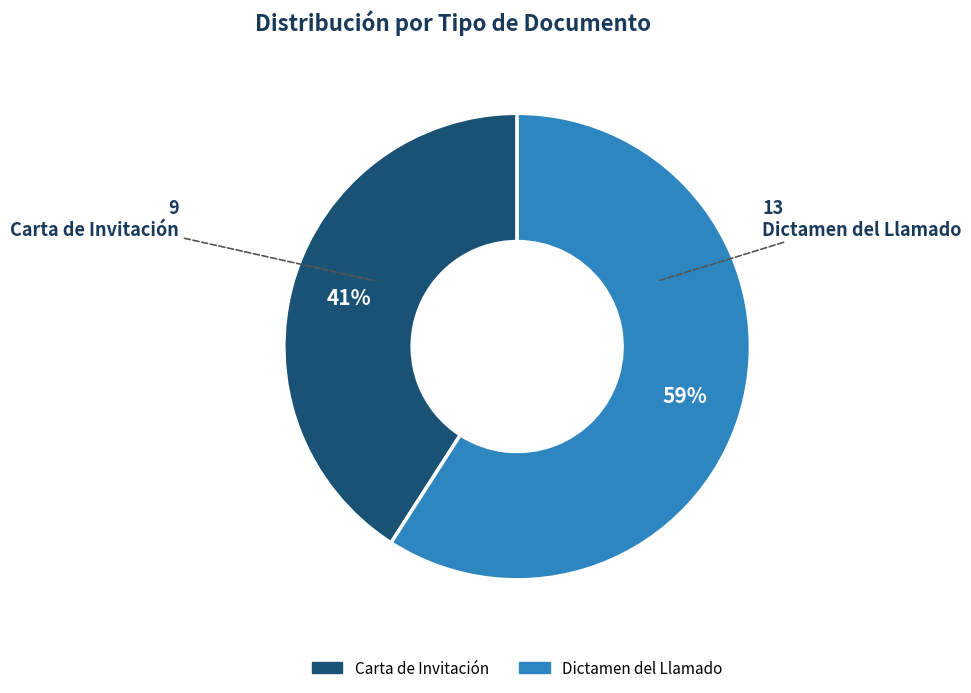

Do Carta de Invitación and Dictamen del Llamado together represent more than half of the pie?

Yes